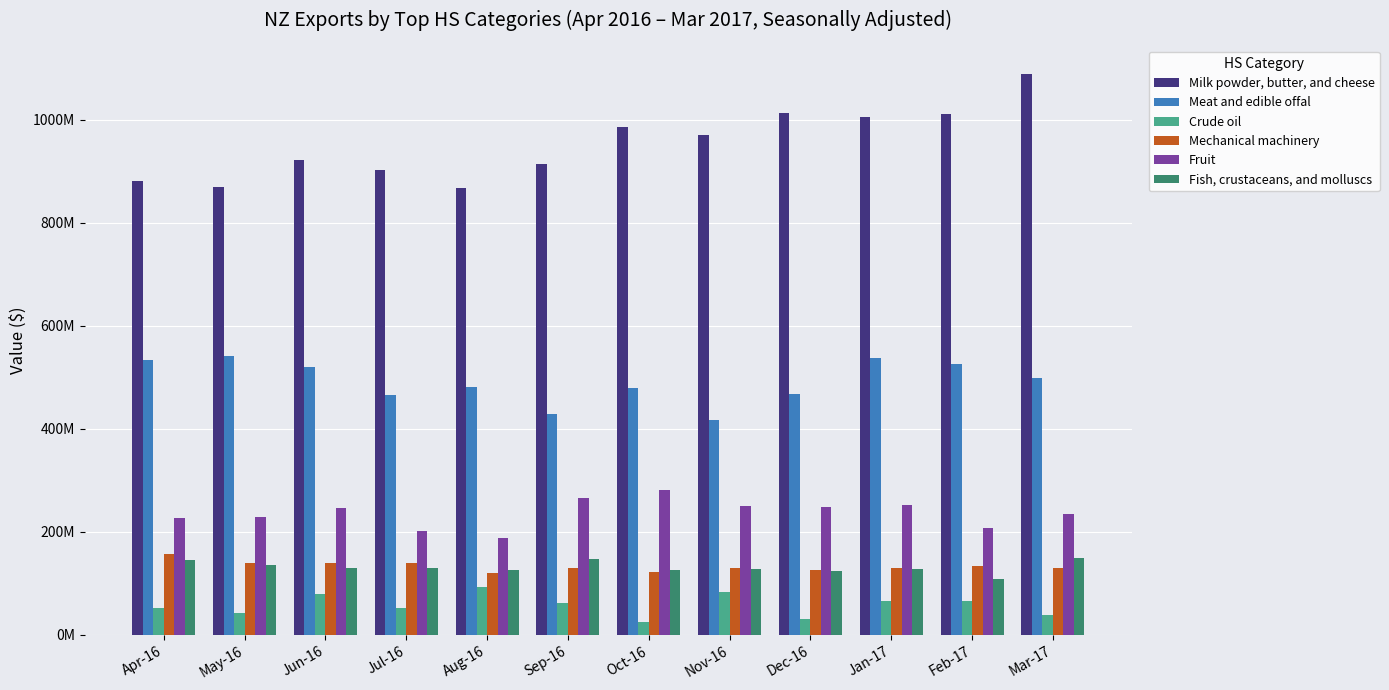

Which series has the largest total across all categories?

Milk powder, butter, and cheese